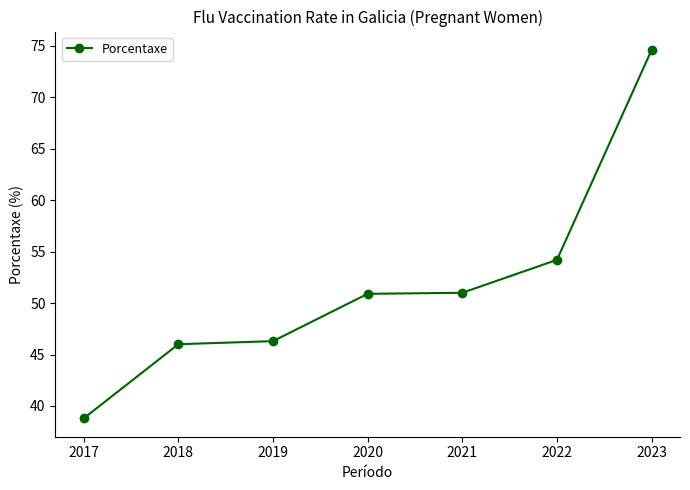

What is the smallest value displayed?

38.8